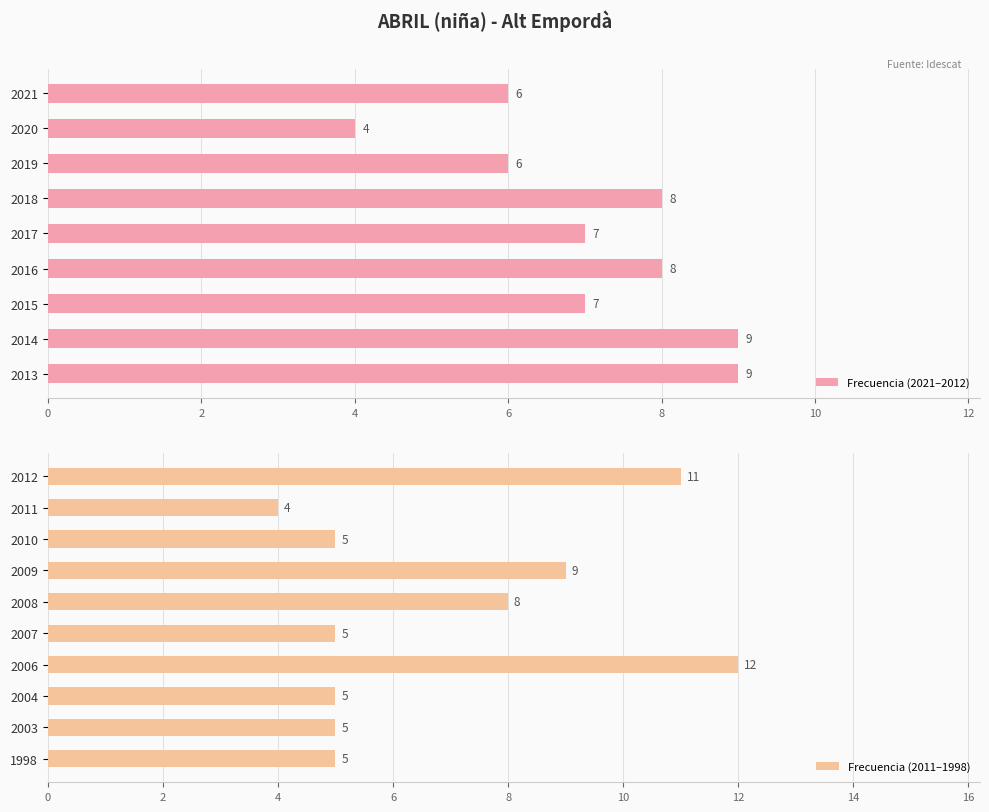

How many data points are above 7?

8